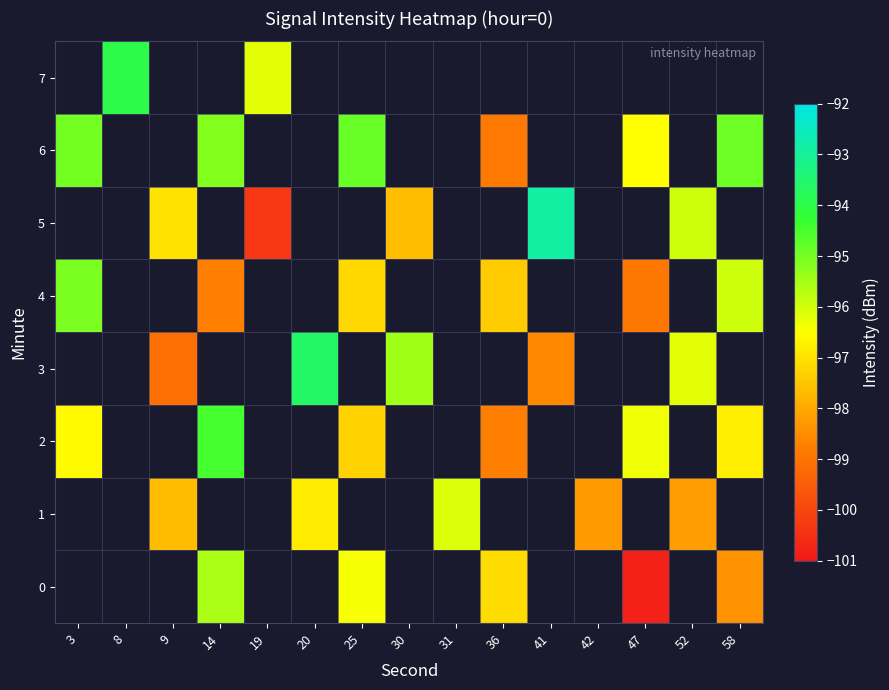

What is the maximum value for row_6?

-94.8